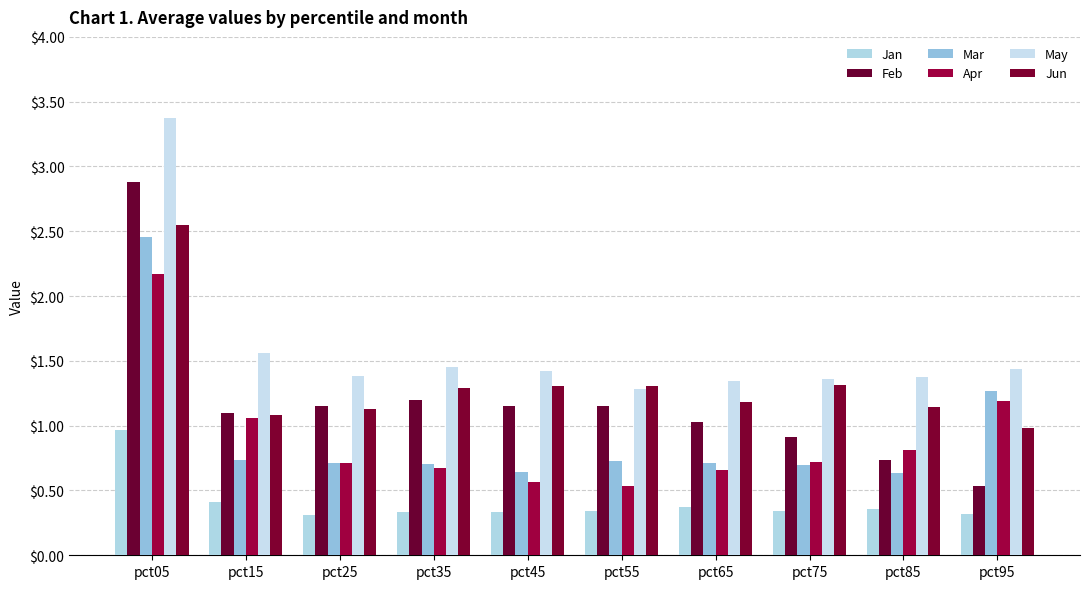

Reading left to right, list all the values displayed in this chart.

Jan: pct05=1.0	pct15=0.4	pct25=0.3	pct35=0.3	pct45=0.3	pct55=0.3	pct65=0.4	pct75=0.3	pct85=0.4	pct95=0.3
Feb: pct05=2.9	pct15=1.1	pct25=1.2	pct35=1.2	pct45=1.1	pct55=1.1	pct65=1.0	pct75=0.9	pct85=0.7	pct95=0.5
Mar: pct05=2.5	pct15=0.7	pct25=0.7	pct35=0.7	pct45=0.6	pct55=0.7	pct65=0.7	pct75=0.7	pct85=0.6	pct95=1.3
Apr: pct05=2.2	pct15=1.1	pct25=0.7	pct35=0.7	pct45=0.6	pct55=0.5	pct65=0.7	pct75=0.7	pct85=0.8	pct95=1.2
May: pct05=3.4	pct15=1.6	pct25=1.4	pct35=1.4	pct45=1.4	pct55=1.3	pct65=1.3	pct75=1.4	pct85=1.4	pct95=1.4
Jun: pct05=2.5	pct15=1.1	pct25=1.1	pct35=1.3	pct45=1.3	pct55=1.3	pct65=1.2	pct75=1.3	pct85=1.1	pct95=1.0